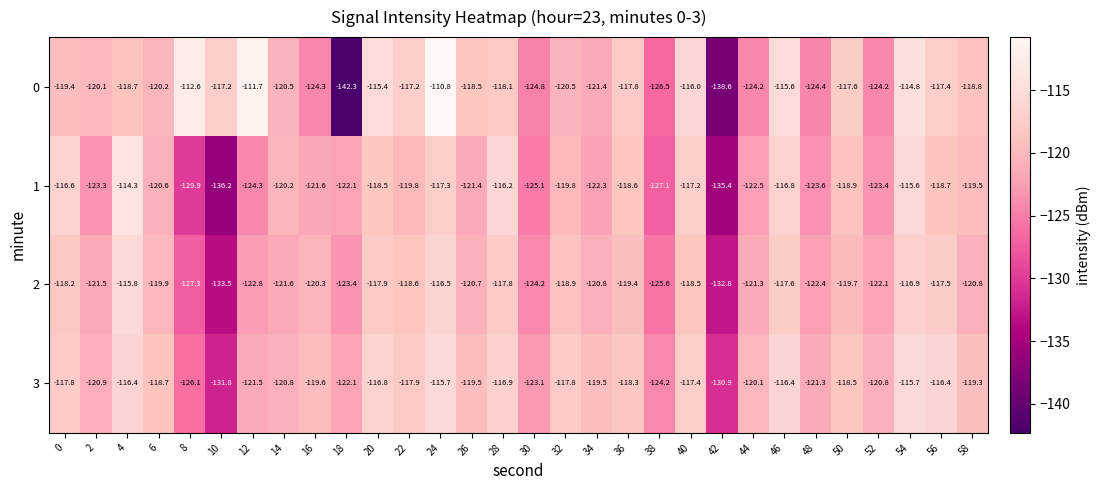

Which series has the largest total across all categories?

3